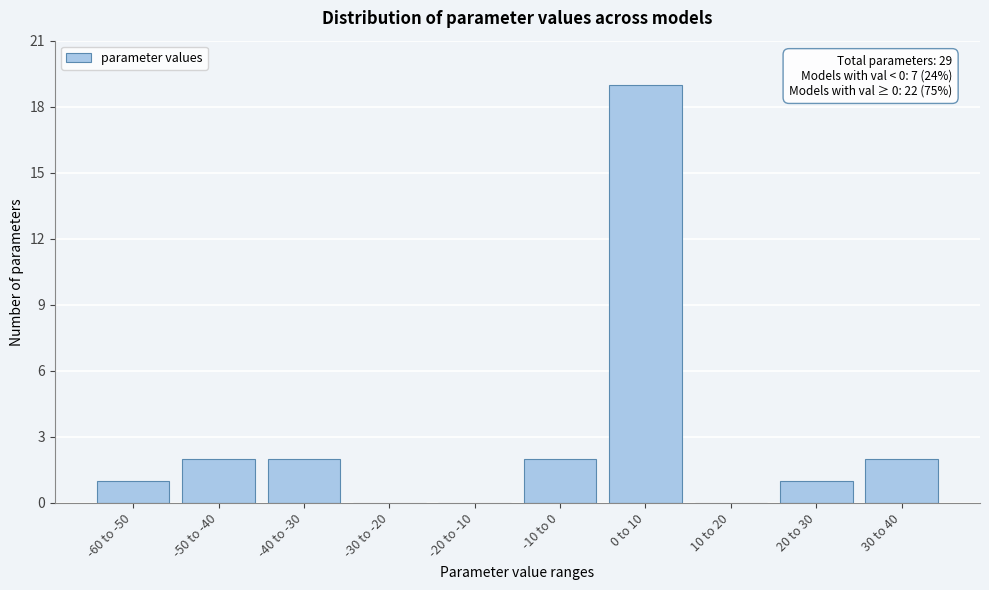

Reading right to left, extract all data points from this chart.

30 to 40=2	20 to 30=1	10 to 20=0	0 to 10=19	-10 to 0=2	-20 to -10=0	-30 to -20=0	-40 to -30=2	-50 to -40=2	-60 to -50=1